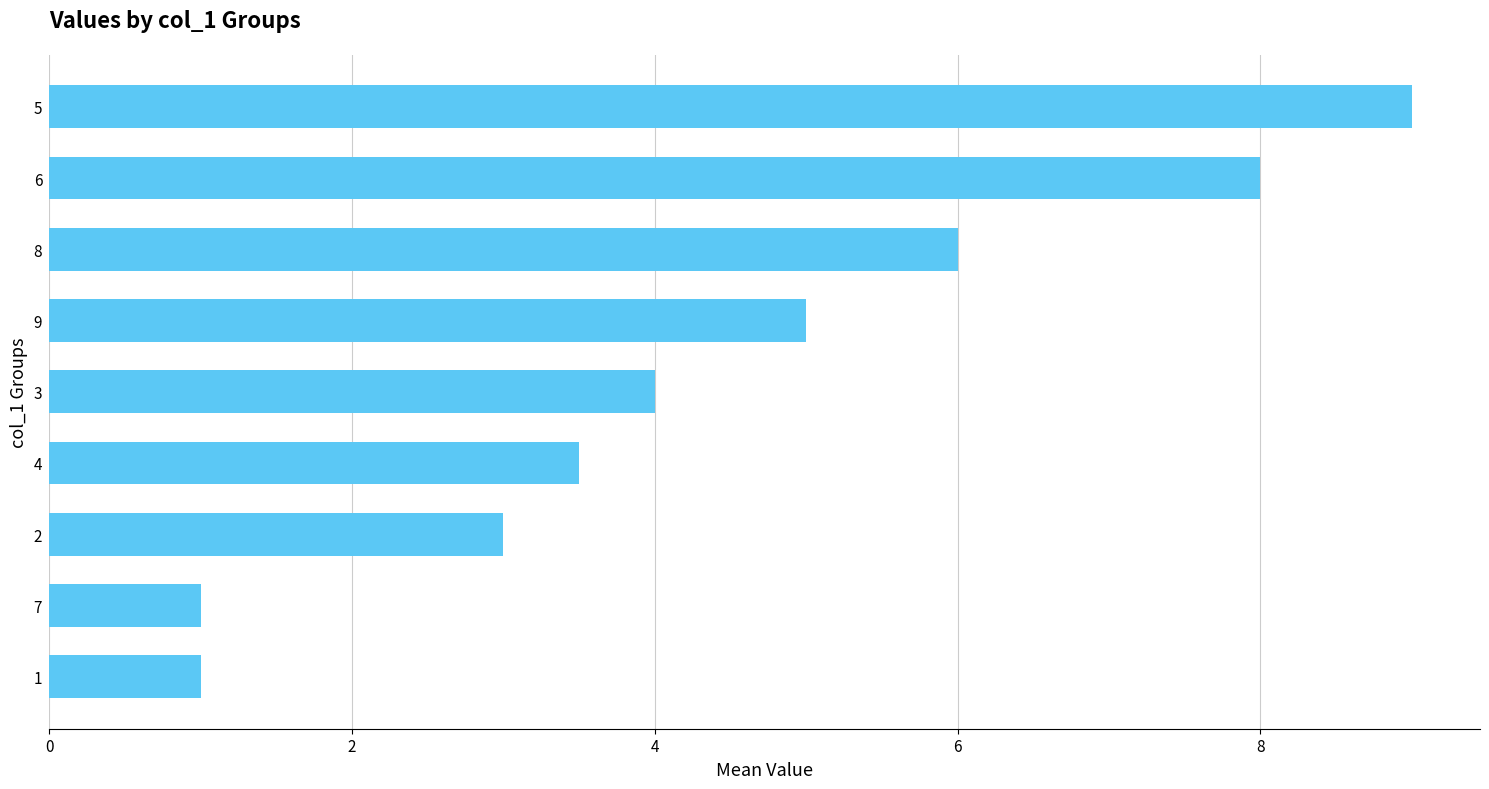

Reading bottom to top, extract all data points from this chart.

1=1.0	7=1.0	2=3.0	4=3.5	3=4.0	9=5.0	8=6.0	6=8.0	5=9.0